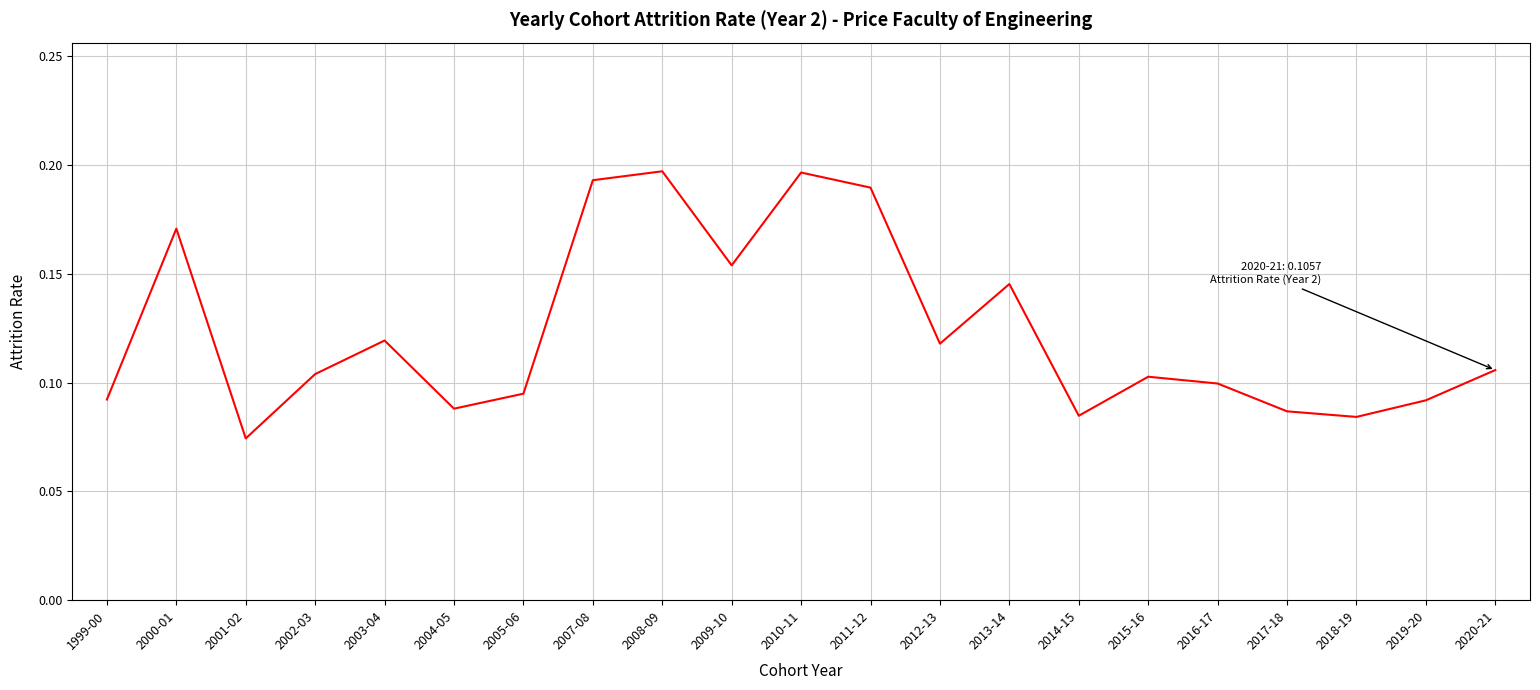

Which label corresponds to the smallest value in the chart?

2001-02